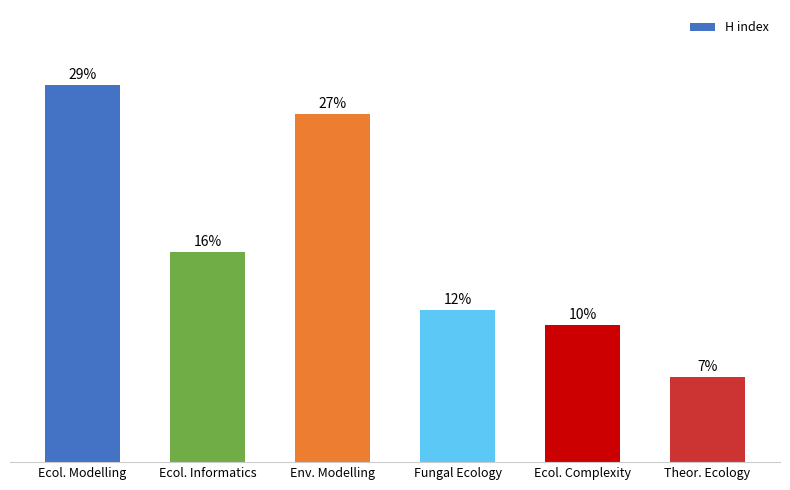

What is the label of the 2nd bar from the right?

Ecol. Complexity